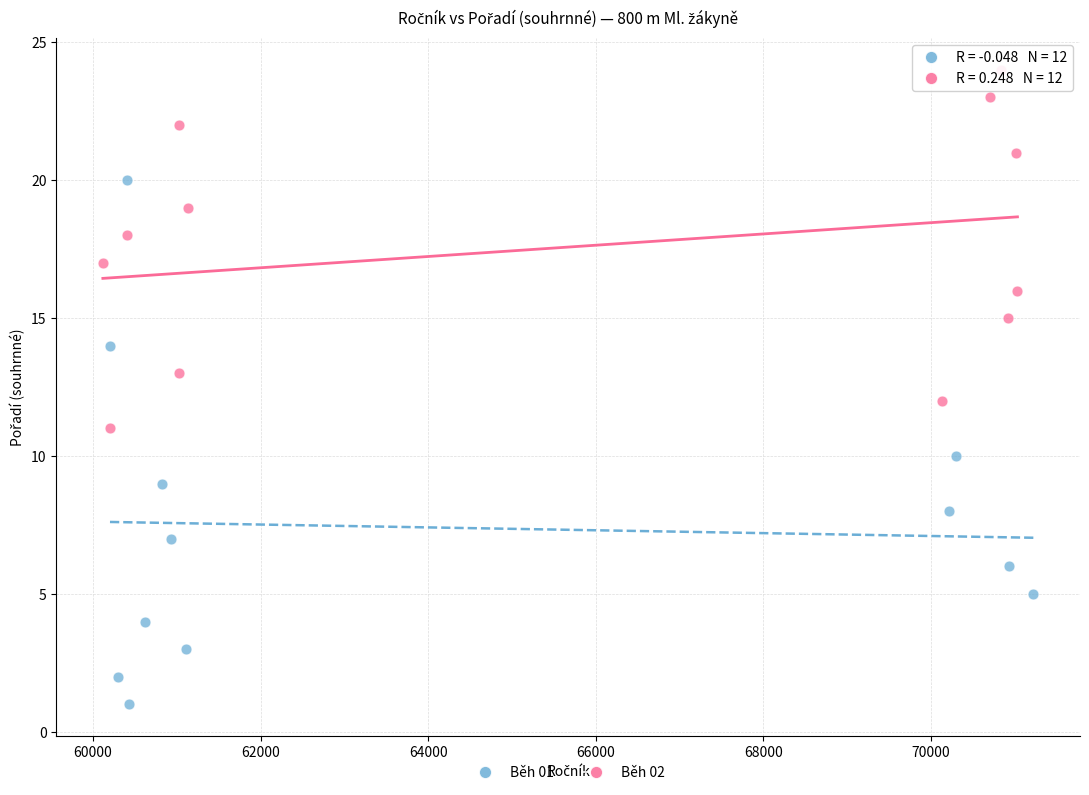

Which series contains the lowest Y value?

Běh 01